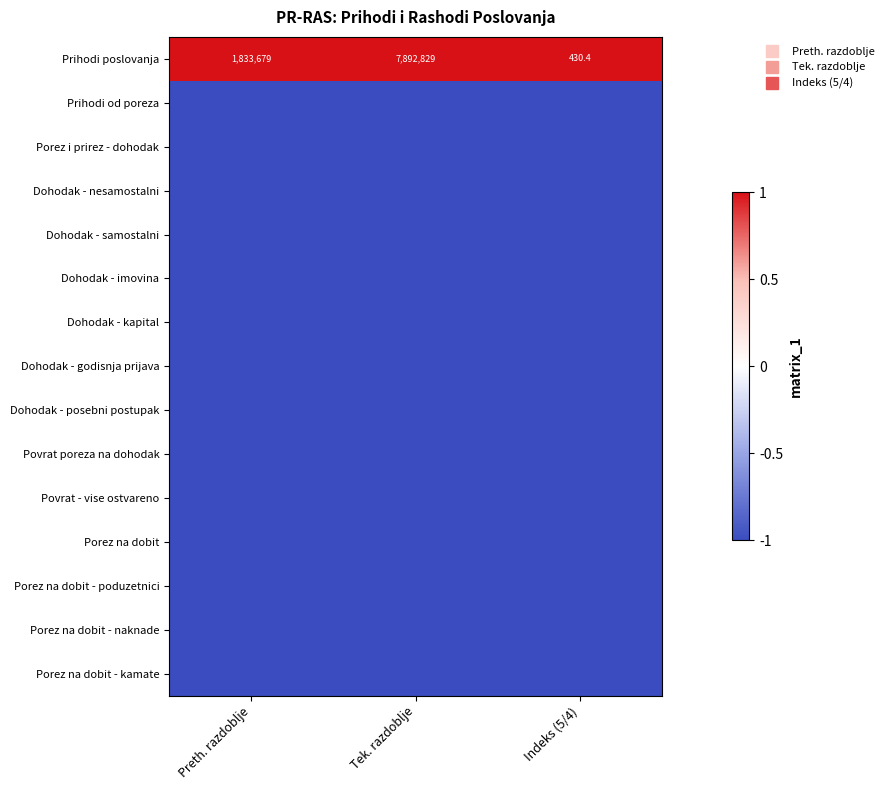

What is the maximum value for Dohodak - posebni postupak?

-1